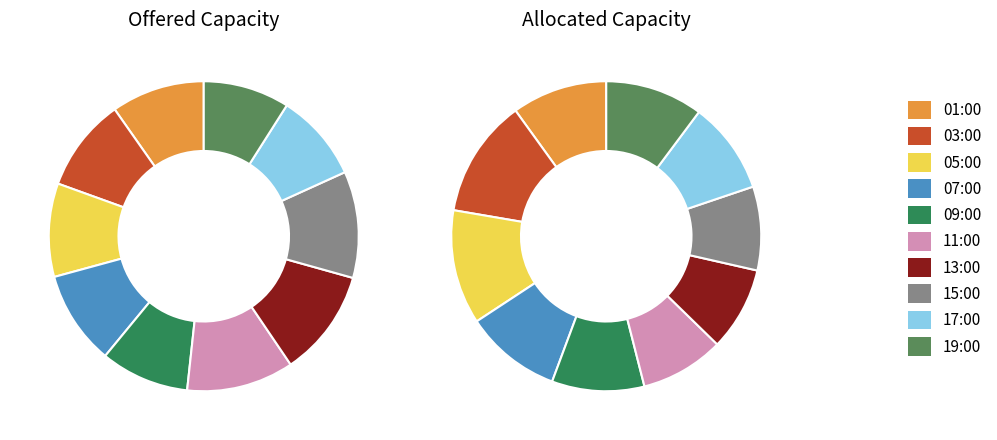

What is the largest slice in the pie chart?

11:00